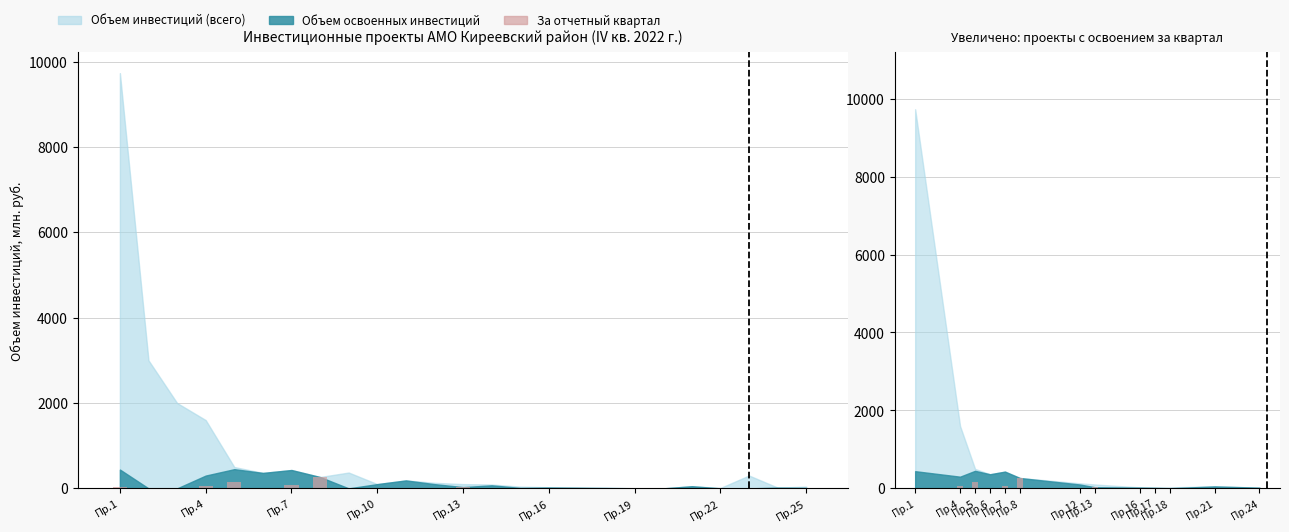

The value at Пр.5 is 56.3. True or false?

False